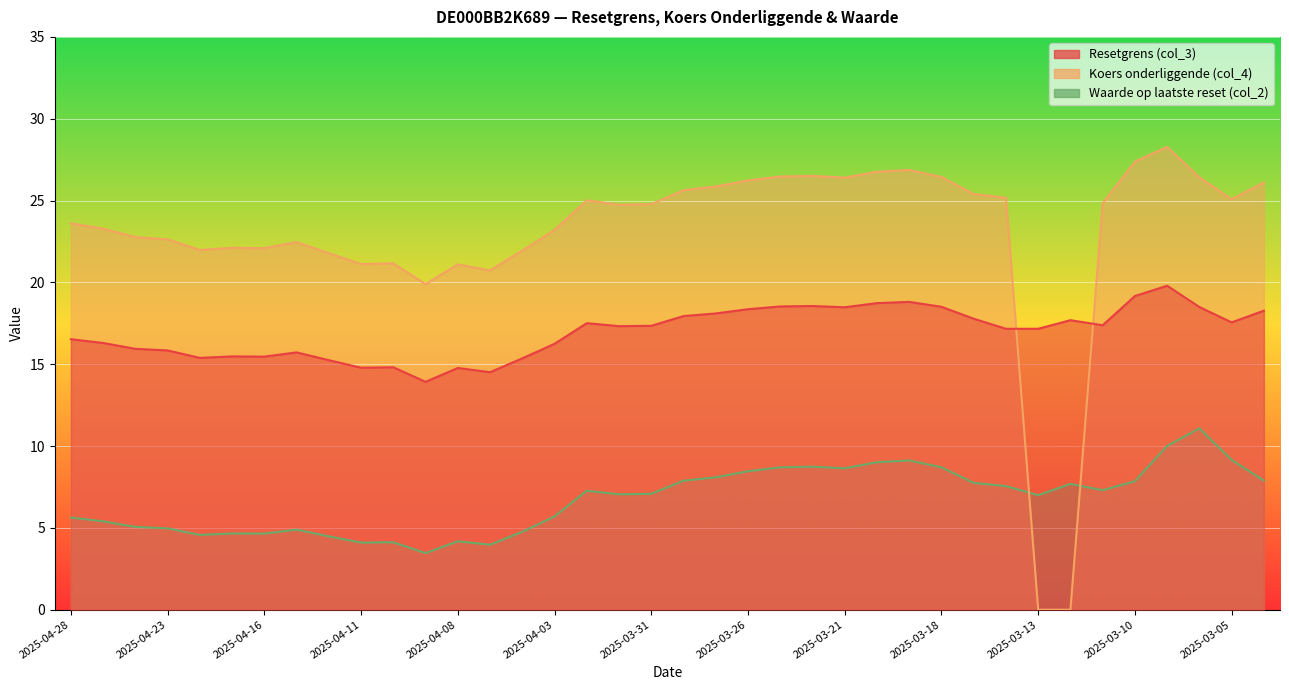

What is the minimum value for Waarde op laatste reset (col_2)?

3.5